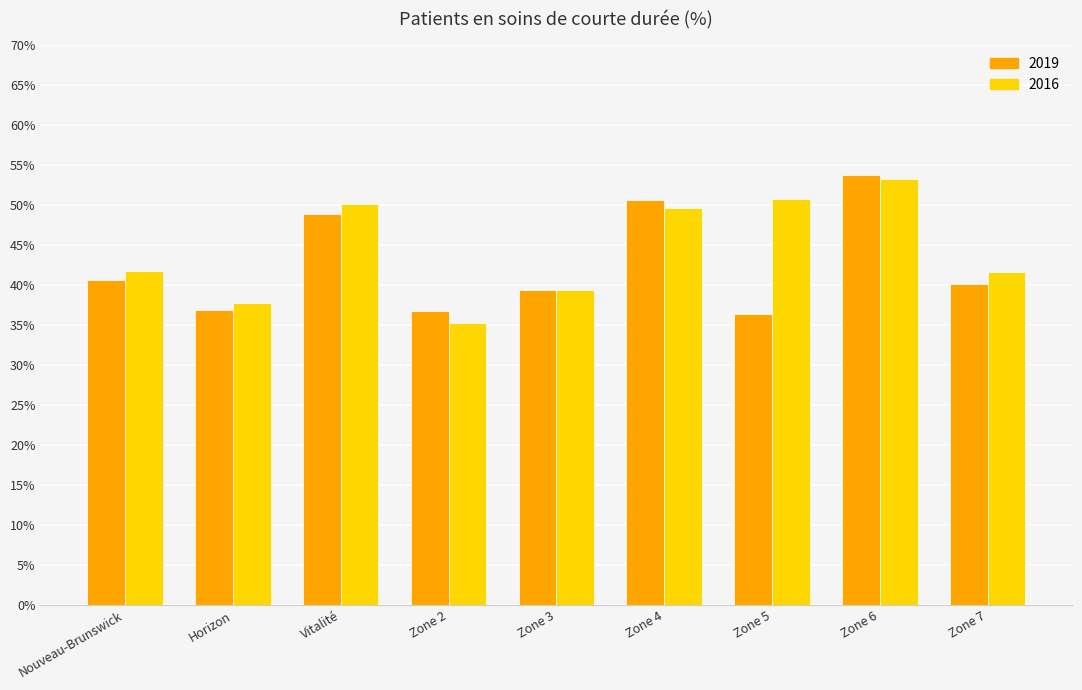

What is the average value of the 2019 series?

42.6